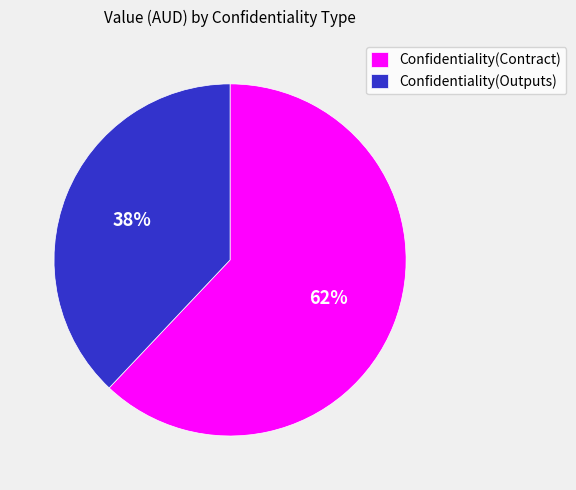

Is the sum of Confidentiality(Contract) and Confidentiality(Outputs) greater than half?

Yes